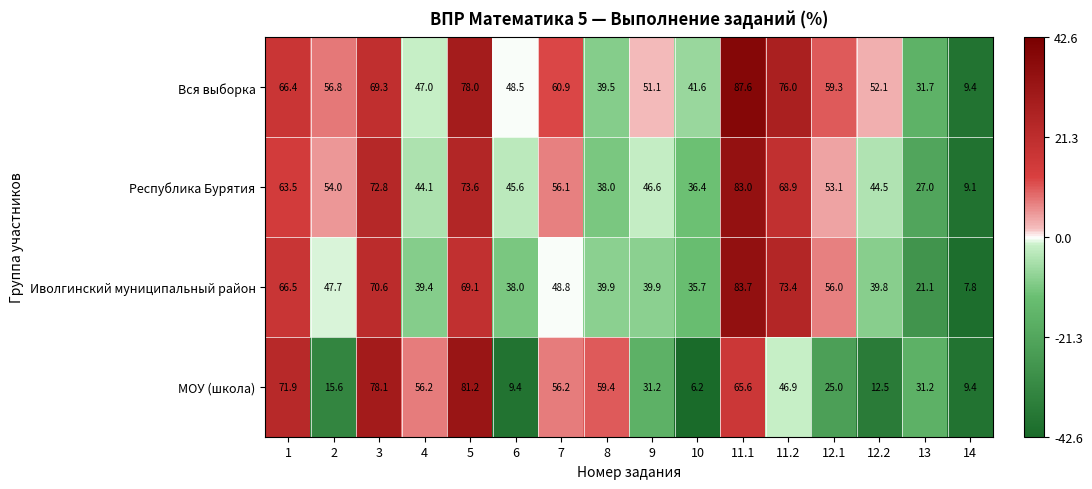

What is the difference between the maximum and minimum values in the Вся выборка series?

78.2